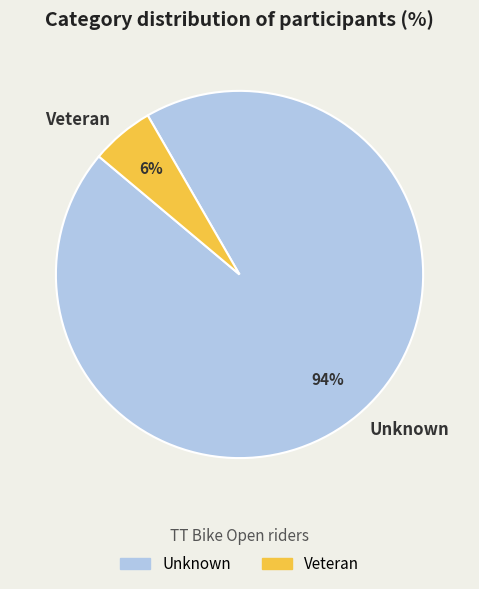

Approximately how many times larger is the value at Veteran compared to Unknown?

0.1